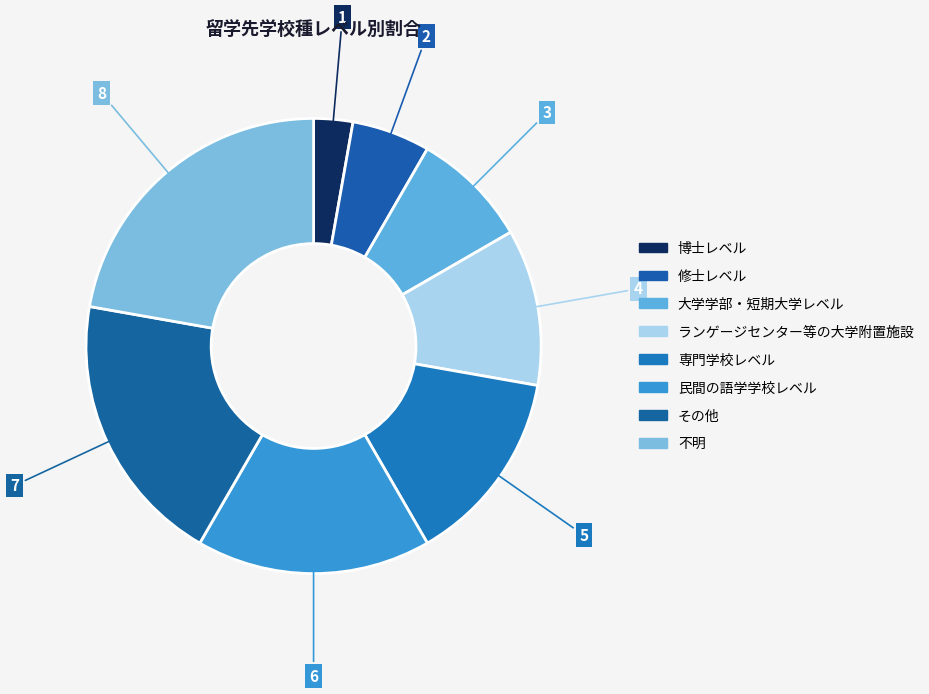

Rank the categories by value from highest to lowest.

不明, その他, 民間の語学学校レベル, 専門学校レベル, ランゲージセンター等の大学附置施設, 大学学部・短期大学レベル, 修士レベル, 博士レベル